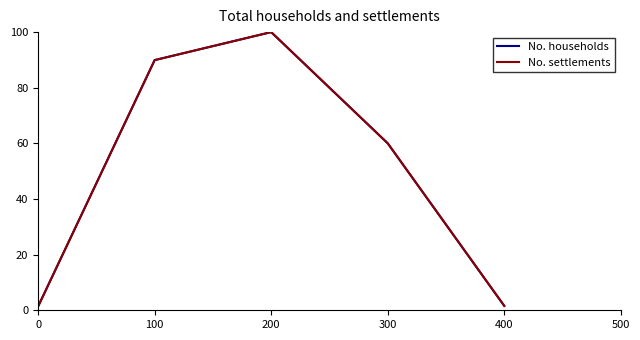

List the labels in order of No. households value, largest first.

200, 100, 300, 400, 0